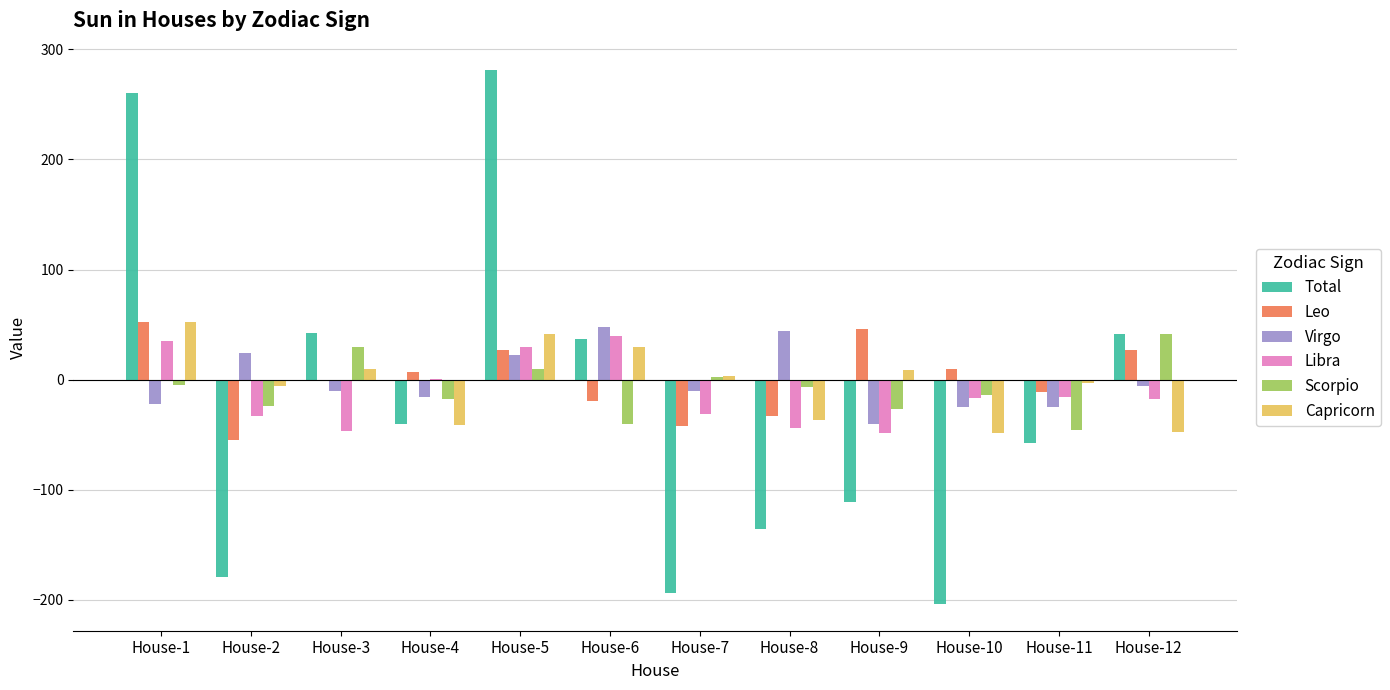

Is the value of Leo at House-10 greater than the value of Libra at House-6?

No